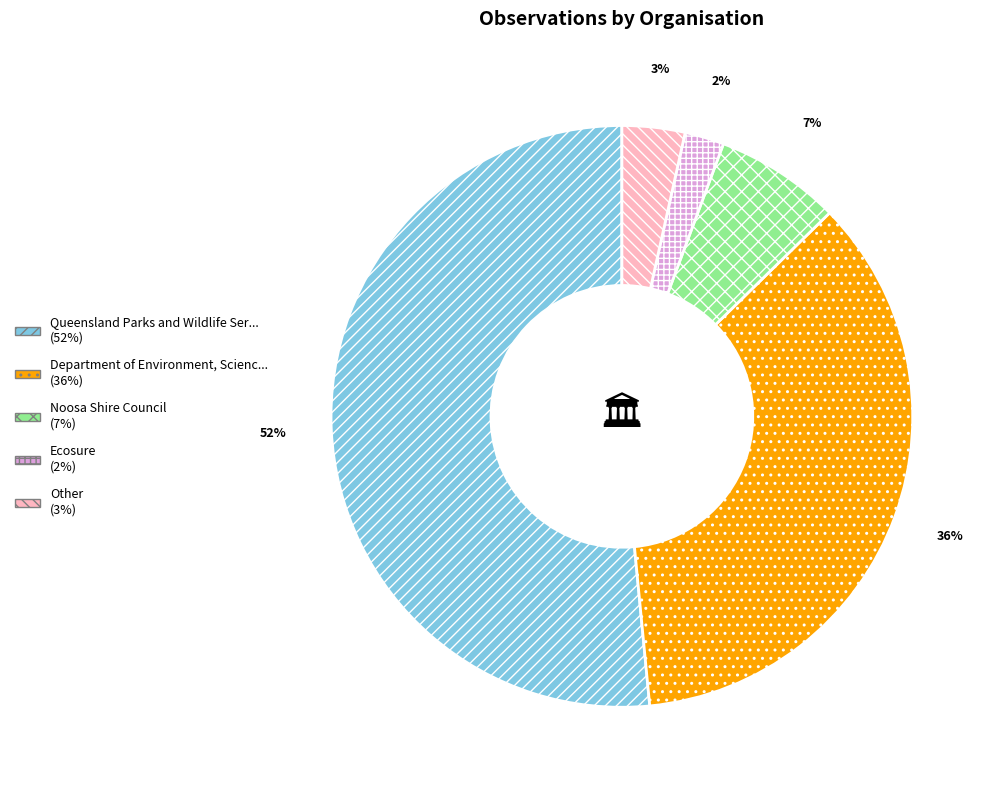

Is there any slice that represents more than half of the pie?

Yes